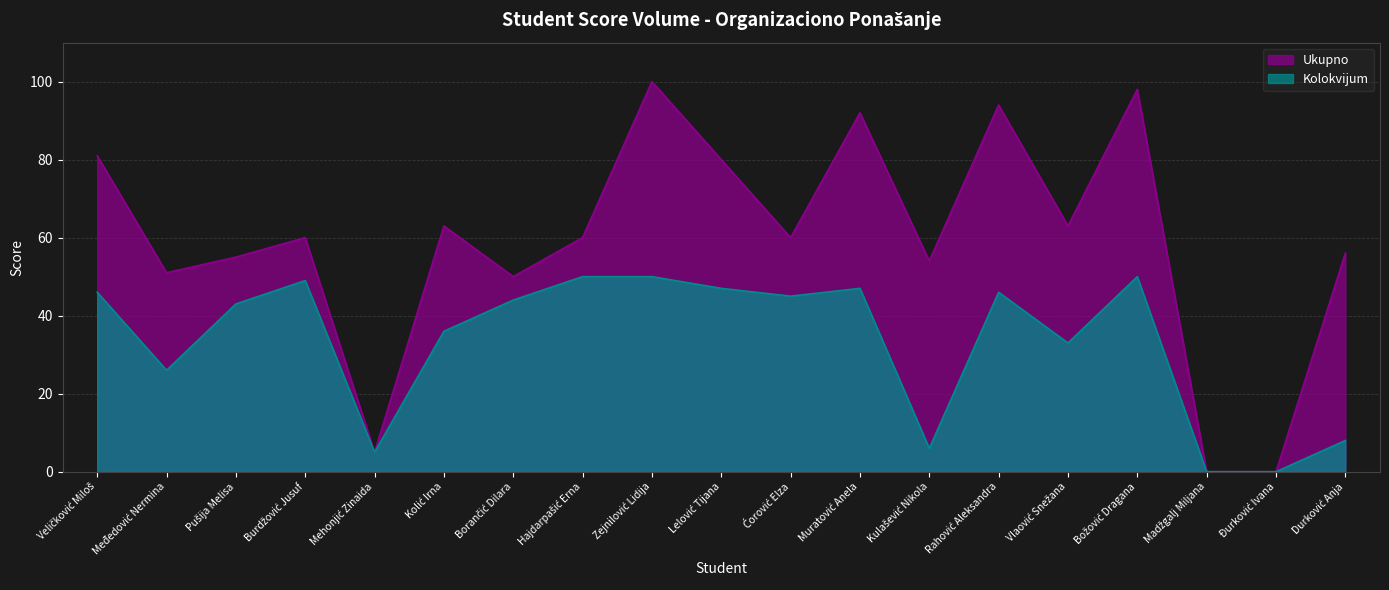

Reading left to right, what are all the values shown in this chart?

Ukupno: 81	51	55	60	5	63	50	60	100	80	60	92	54	94	63	98	0	0	56
Kolokvijum: 46	26	43	49	5	36	44	50	50	47	45	47	6	46	33	50	0	0	8